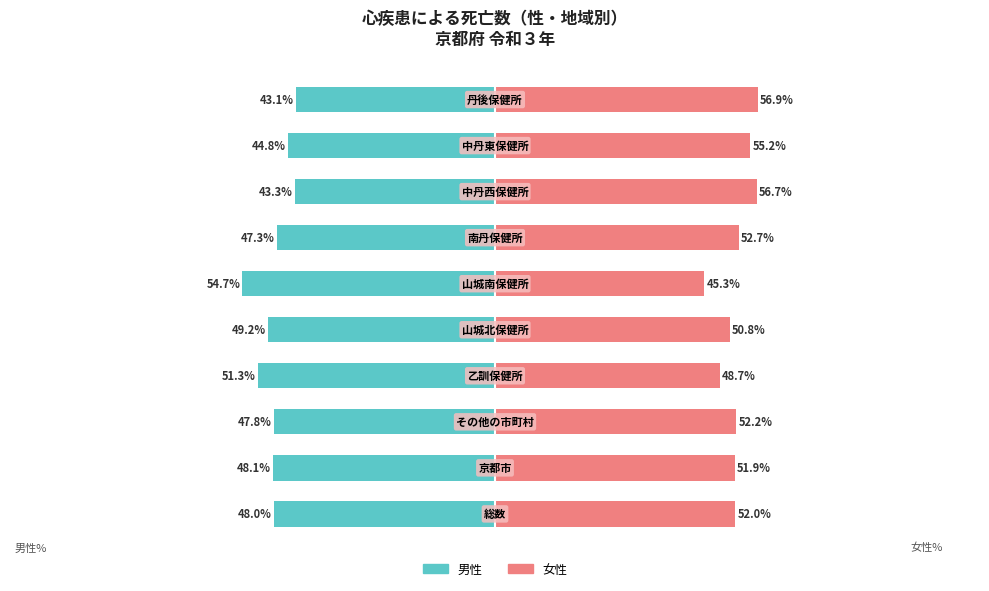

What is the value of the 男性 bar at the 5th from the left?

-49.2